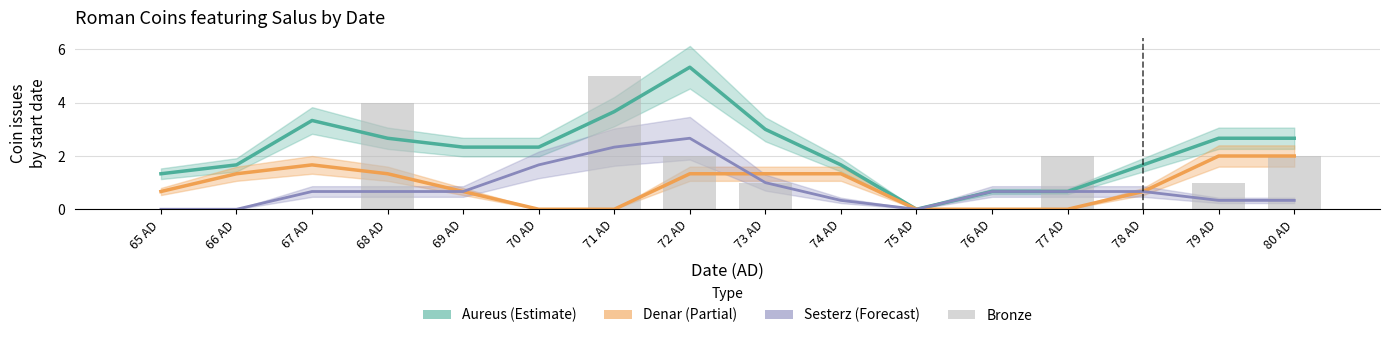

What is the value of the Aureus bar at the 5th from the left?

2.3